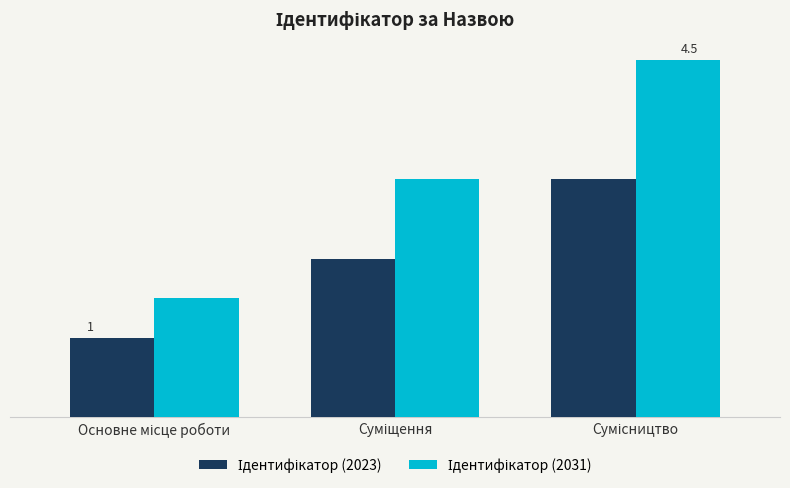

What is the maximum value for Ідентифікатор (2031)?

4.5